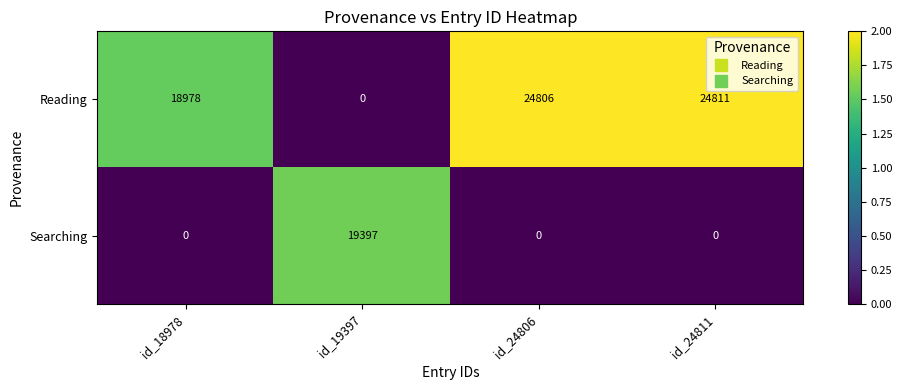

How many series are shown in this chart?

2